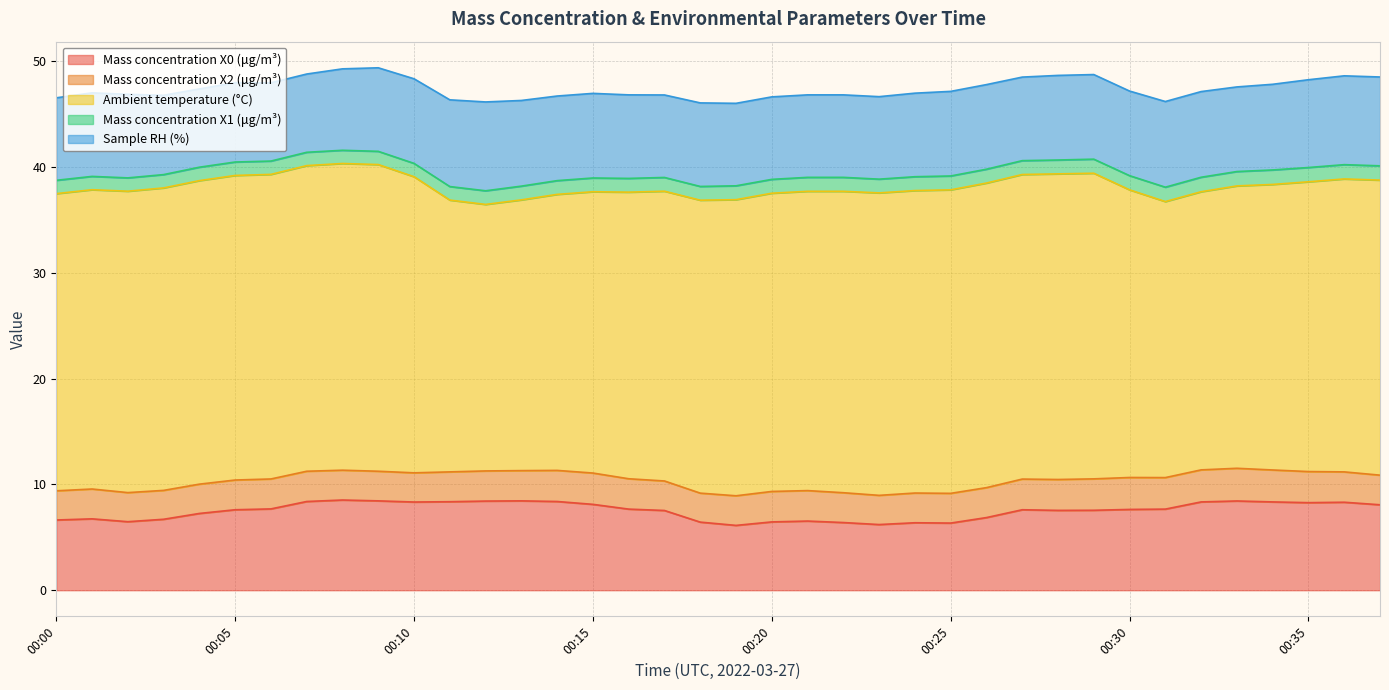

The value of Sample RH (%) at 00:30 is 8.0. True or false?

True